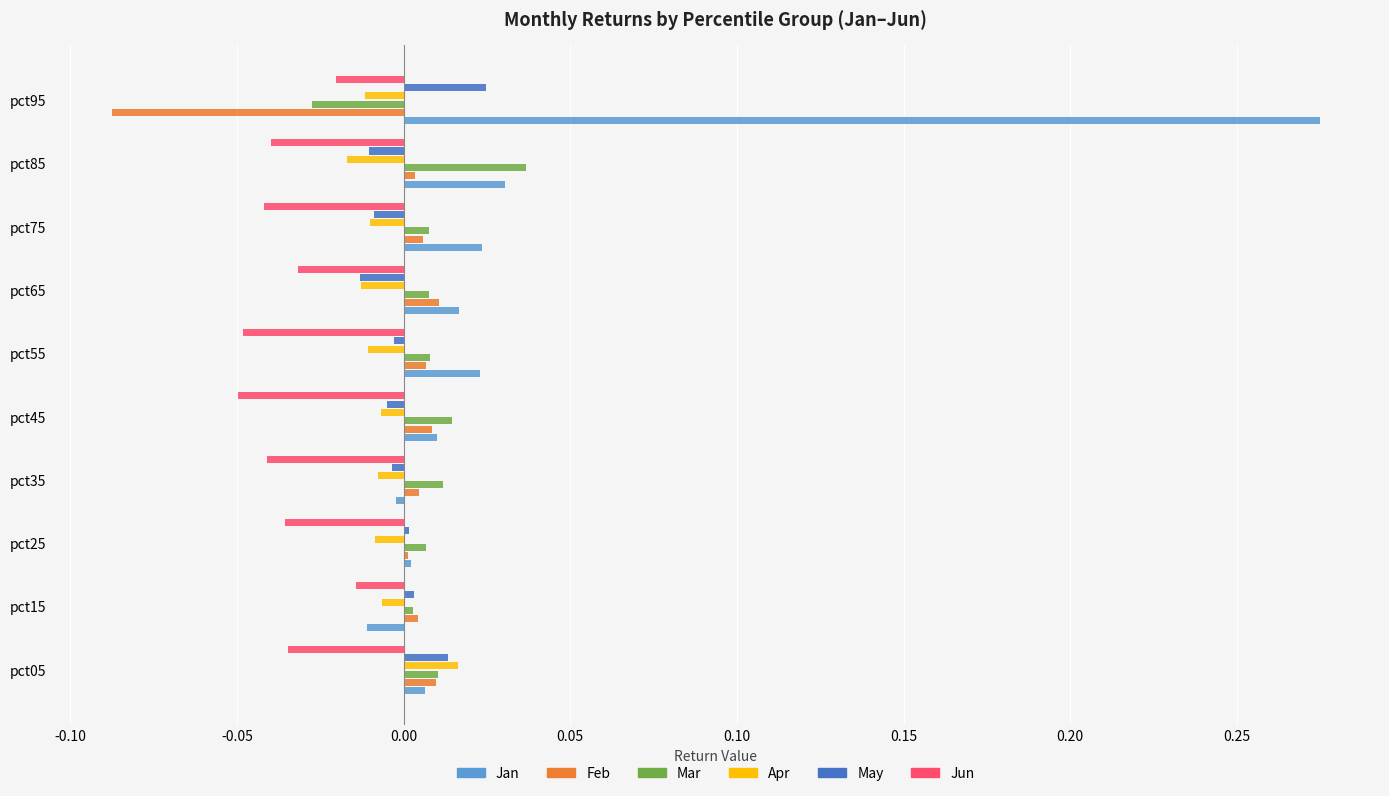

How many values in the Jan series are below 0?

2